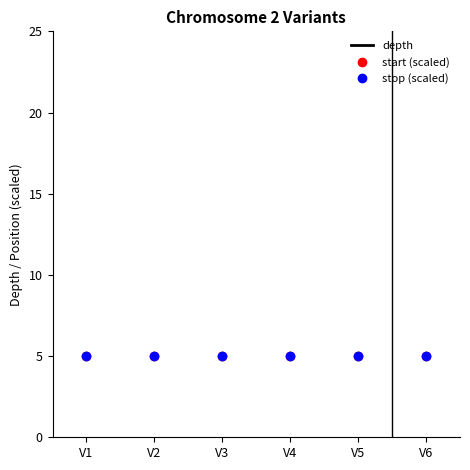

The value of stop (scaled) at V6 is 2.6. True or false?

False